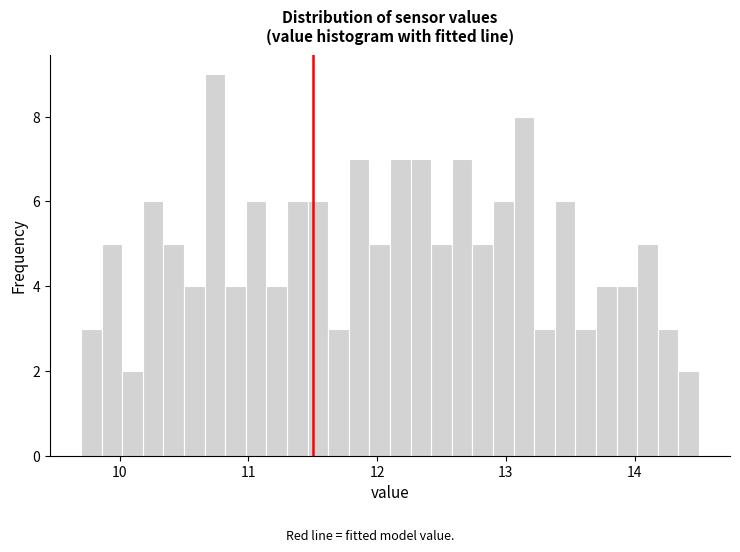

Around what value on the x-axis is the tallest bar? Give the approximate position of its centre, as read against the axis.

10.7